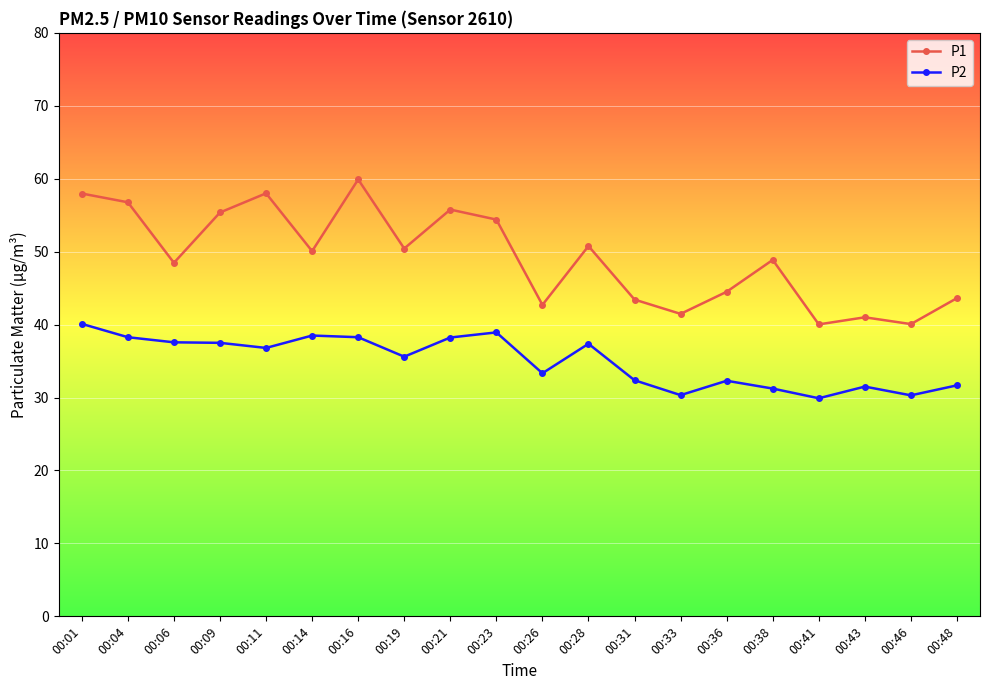

Is it true that P2 equals 17.9 at 00:23?

False